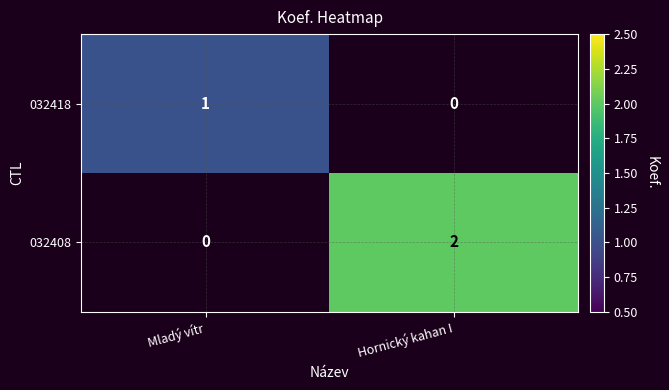

Is it true that 032418 equals 1 at Mladý vítr?

True